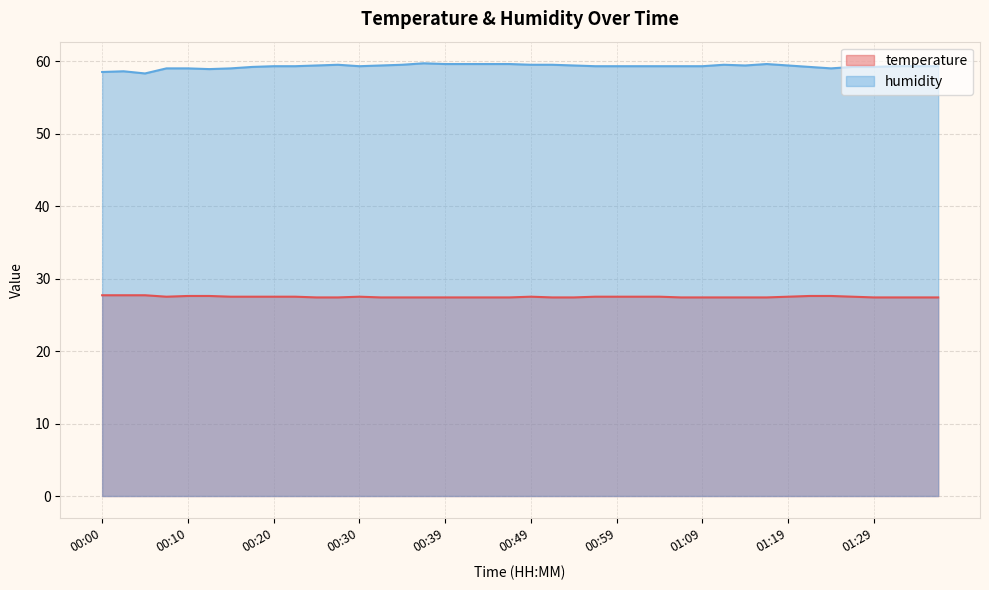

Is the value of humidity at 00:27 greater than the value of temperature at 01:11?

Yes